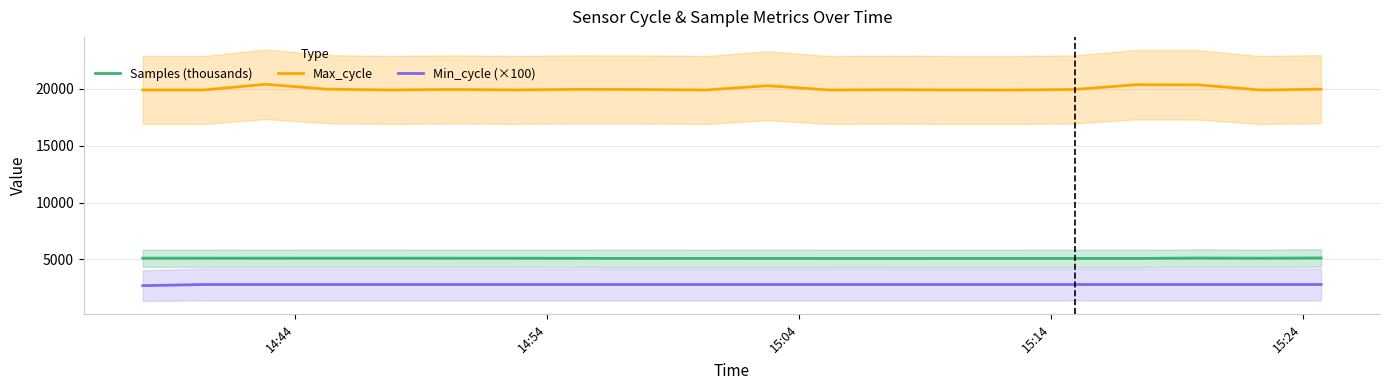

What is the sum of all Min_cycle (×100) values?

55900.0